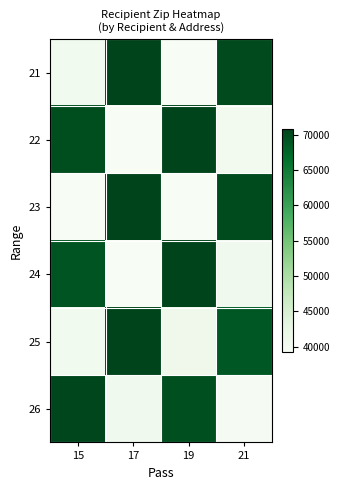

Between 15 and 21, which series saw the biggest shift?

26